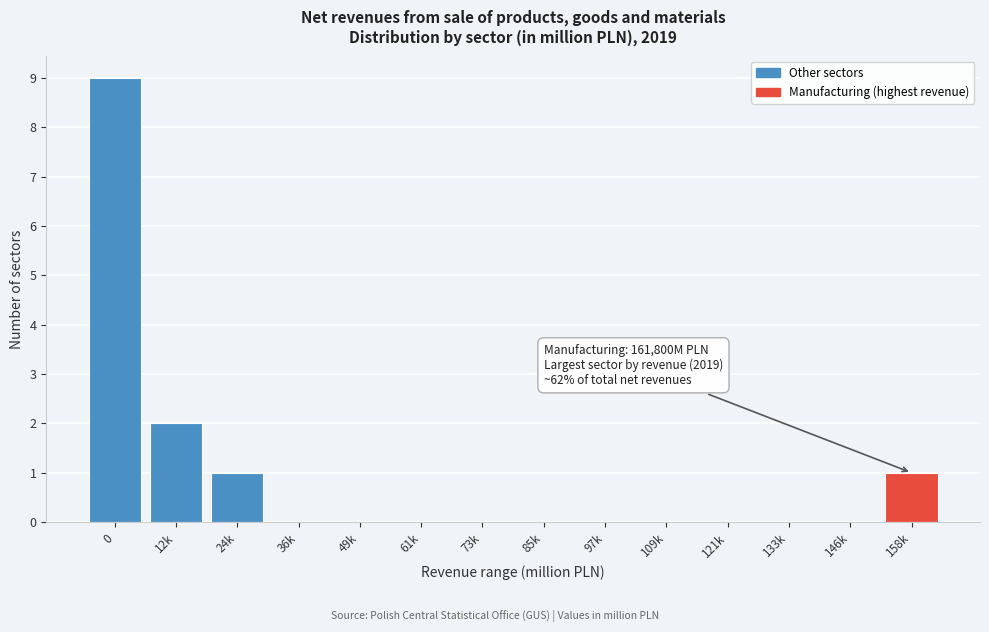

Reading right to left, what are all the values shown in this chart?

158k=1	146k=0	133k=0	121k=0	109k=0	97k=0	85k=0	73k=0	61k=0	49k=0	36k=0	24k=1	12k=2	0=9